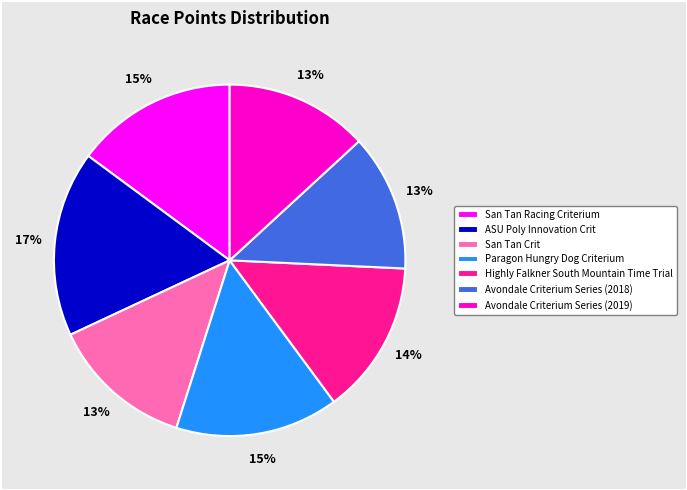

True or false: Avondale Criterium Series (2019) accounts for 13% of the total.

True